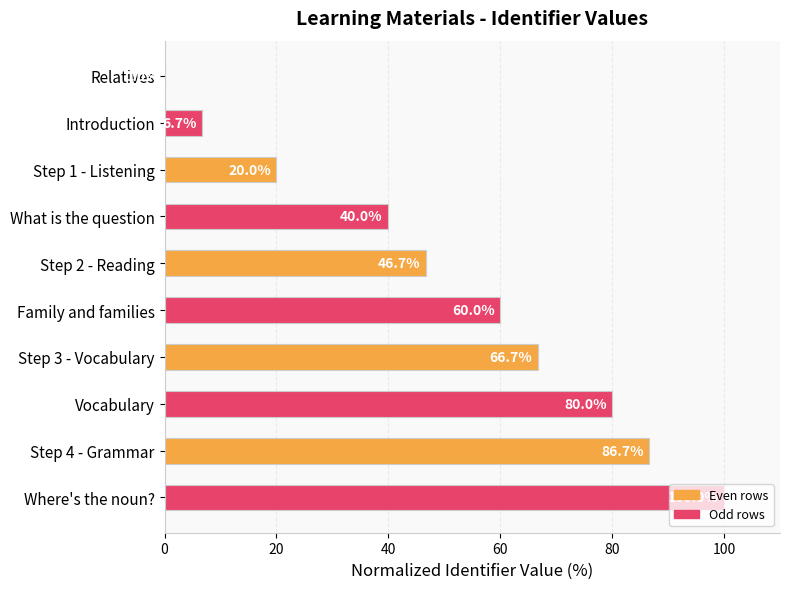

Where is the data nearest to the value 50?

Step 2 - Reading